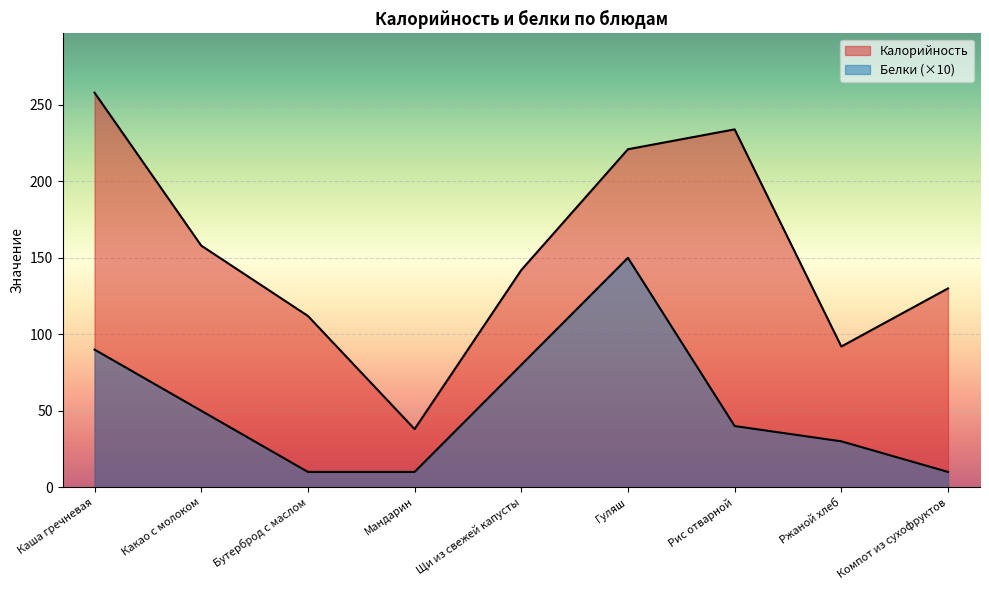

What is the label of the 2nd point from the left?

Какао с молоком